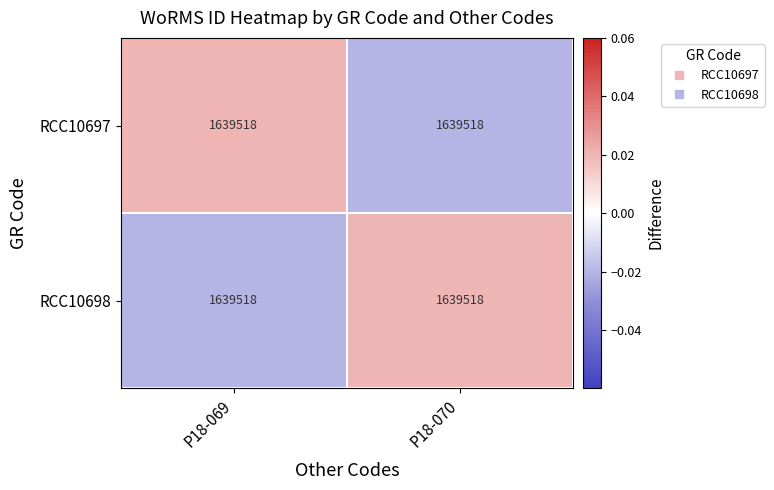

How many negative values does the RCC10697 series have?

1